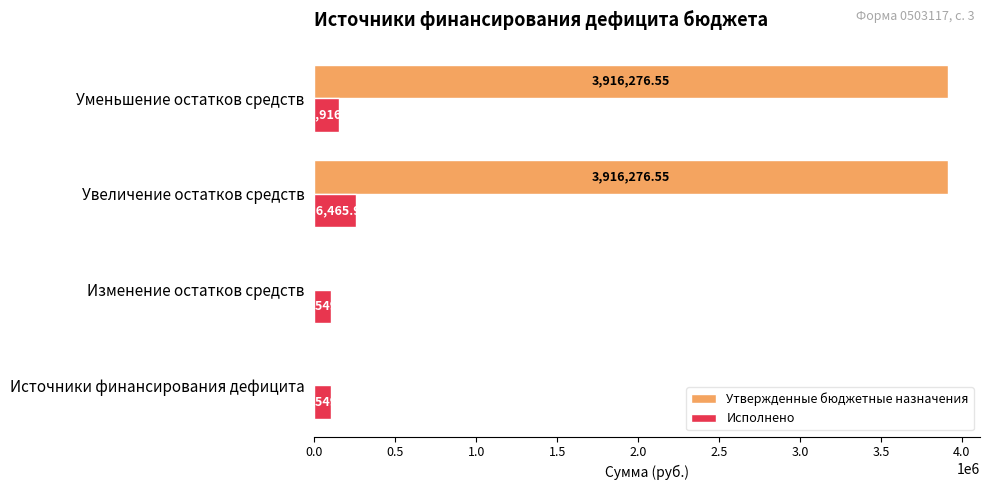

At which label does Исполнено reach its peak?

Увеличение остатков средств